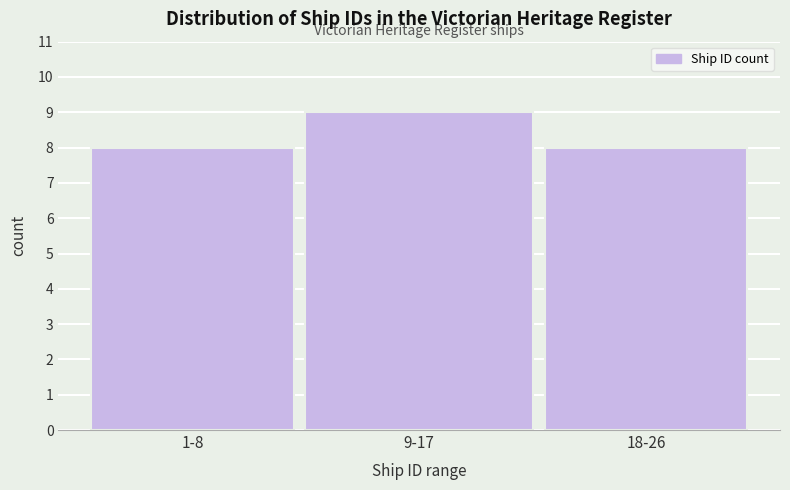

Reading right to left, transcribe all the data shown in this chart.

8	9	8